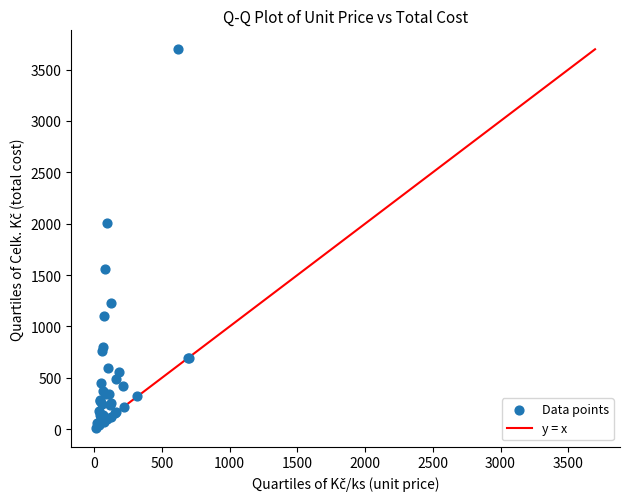

What Y value in the scatter plot is closest to 1855?

2009.8